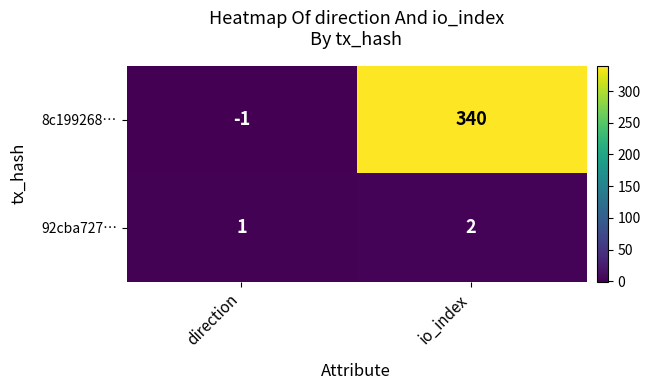

Reading left to right, list all the values displayed in this chart.

8c199268…: direction=-1	io_index=340
92cba727…: direction=1	io_index=2